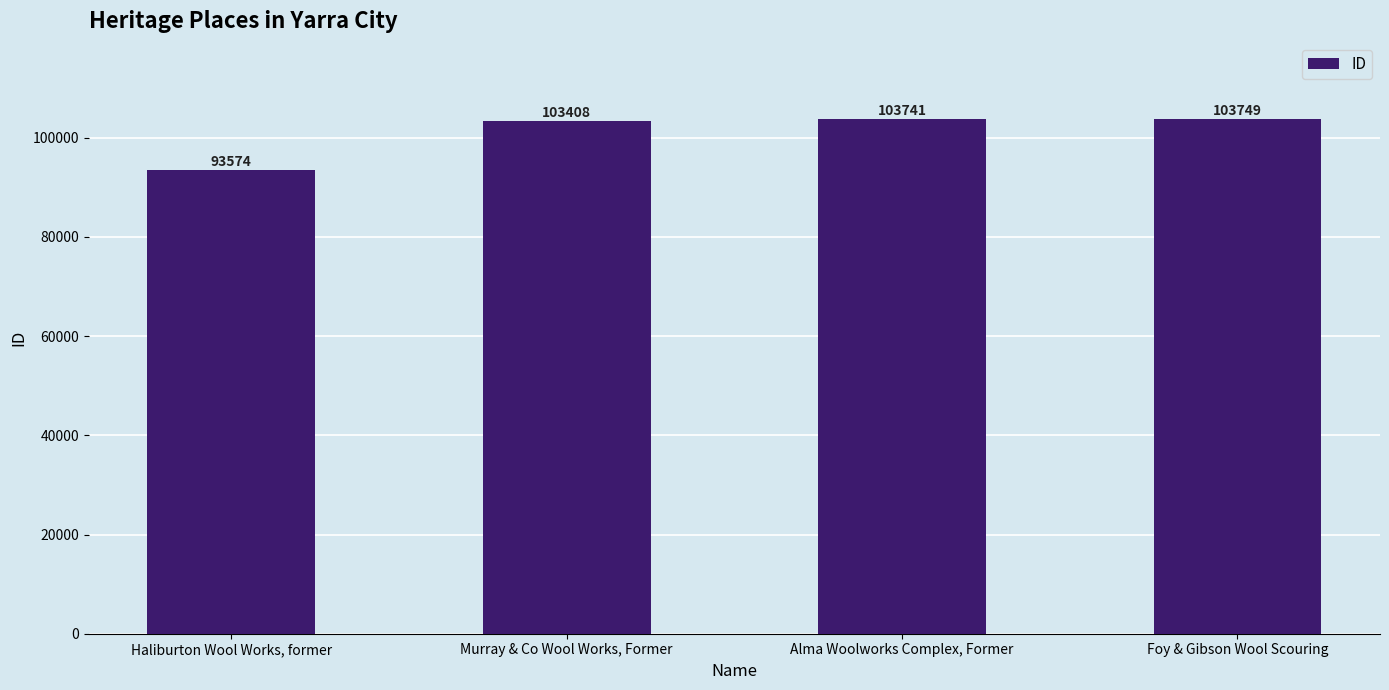

What is the difference between the maximum and minimum values?

10175